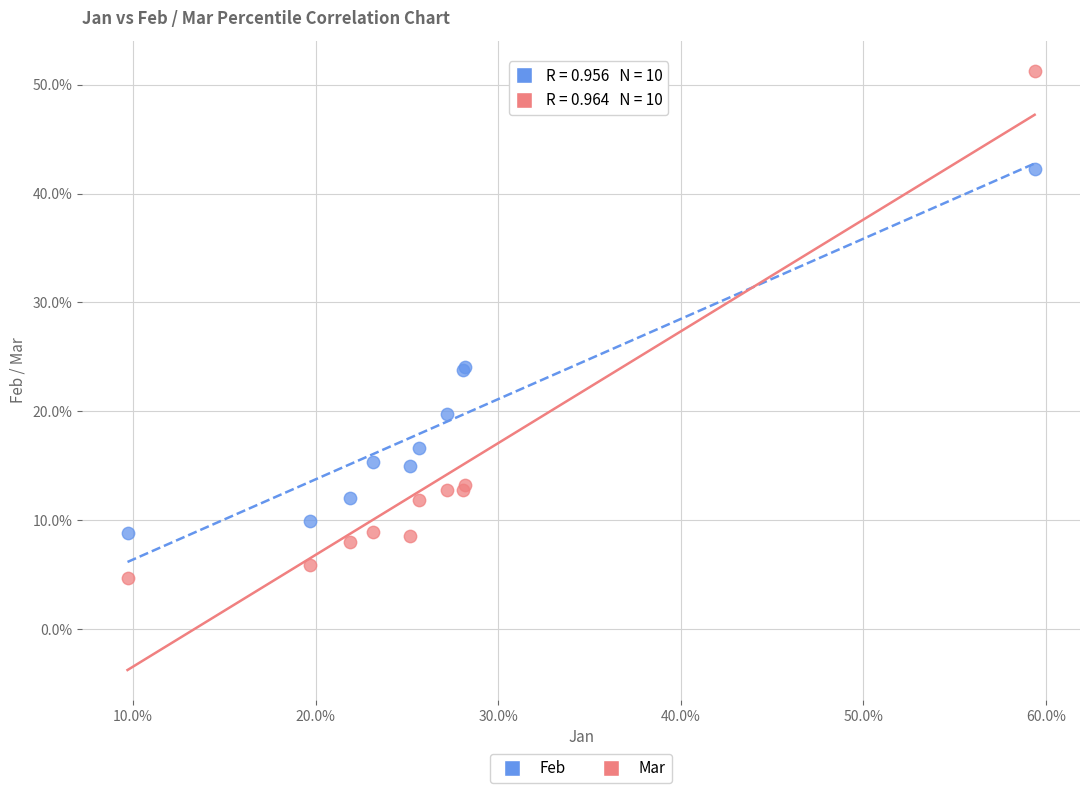

Which series reaches the minimum Y coordinate?

Mar